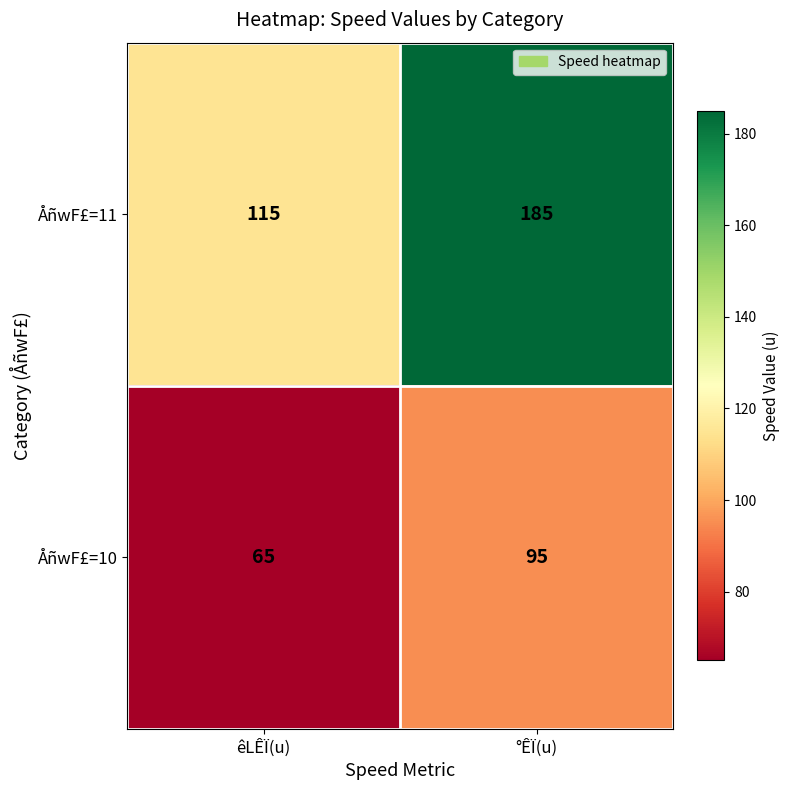

Which series has the largest range (max minus min)?

ÅñwF£=11